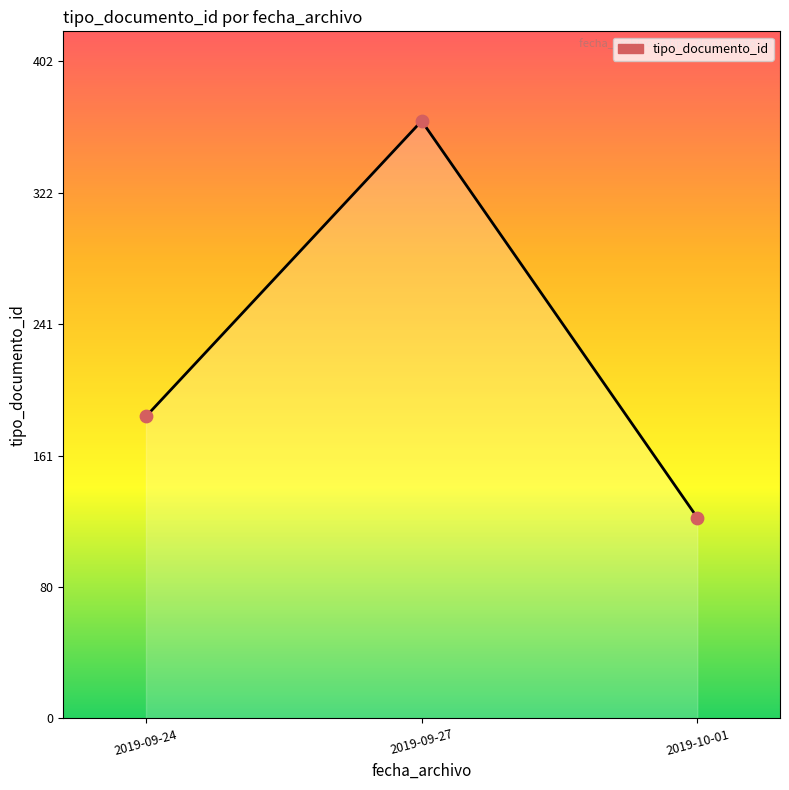

Approximately how many times larger is the value at 2019-09-27 compared to 2019-09-24?

2.0